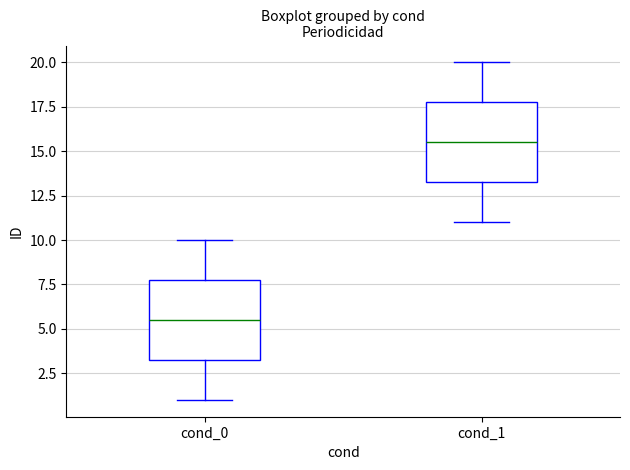

Reading left to right, read every box against the y-axis: the position of its median line, the range the box covers, and the ends of its whiskers. The values are not printed on the chart, so give them approximately, as read against the axis.

cond_0: median 5.5, box 3.5 to 8.0, whiskers 1.0 to 10.0
cond_1: median 15.5, box 13.5 to 18.0, whiskers 11.0 to 20.0